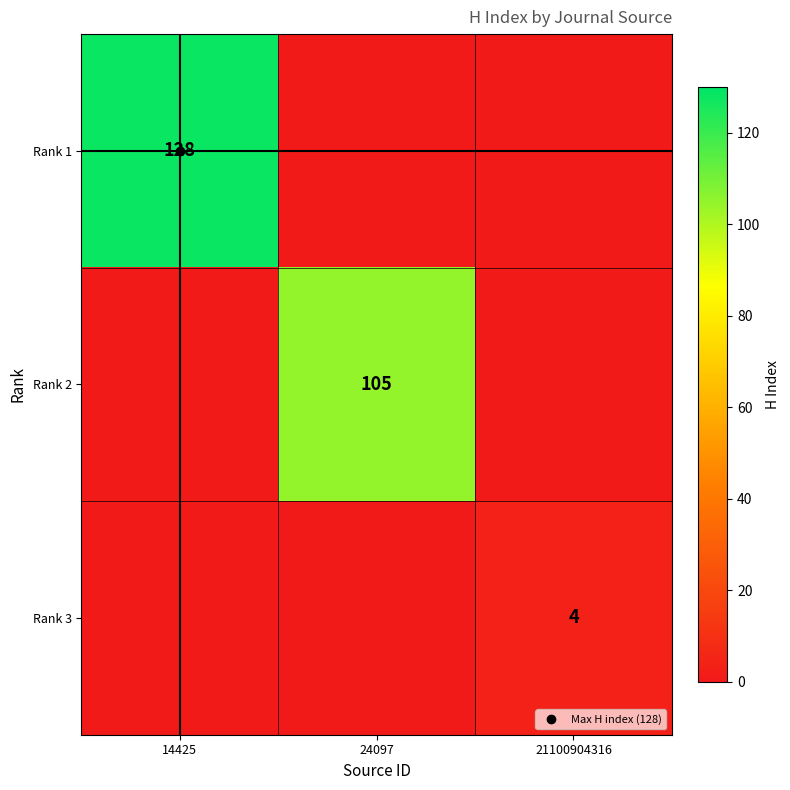

Between 14425 and 21100904316, which series saw the biggest shift?

Rank 1